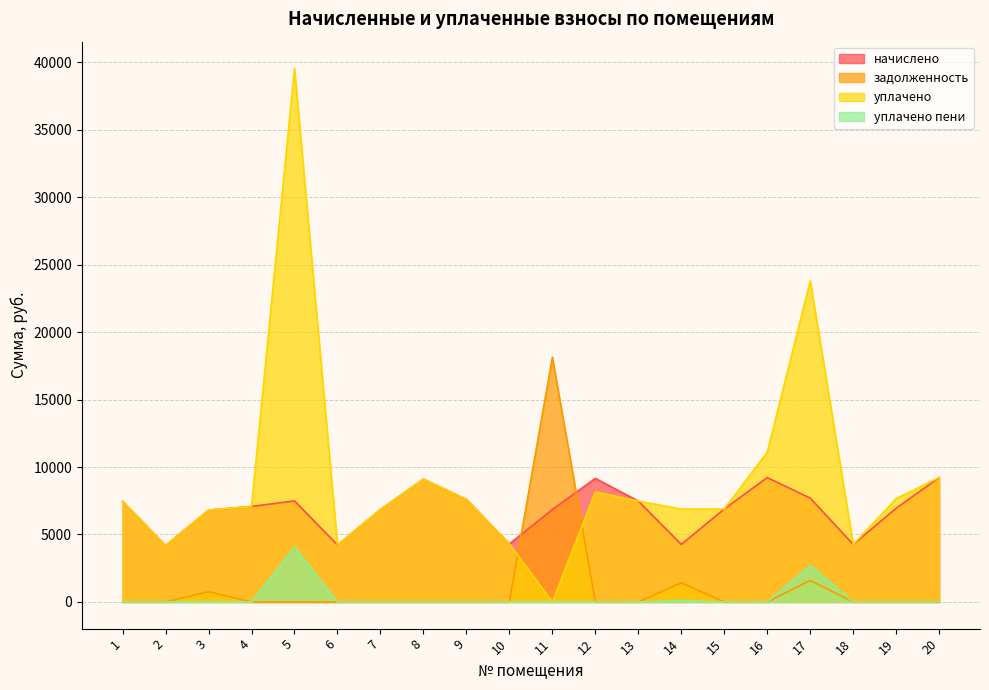

Is it true that задолженность equals 756.5 at 3?

True